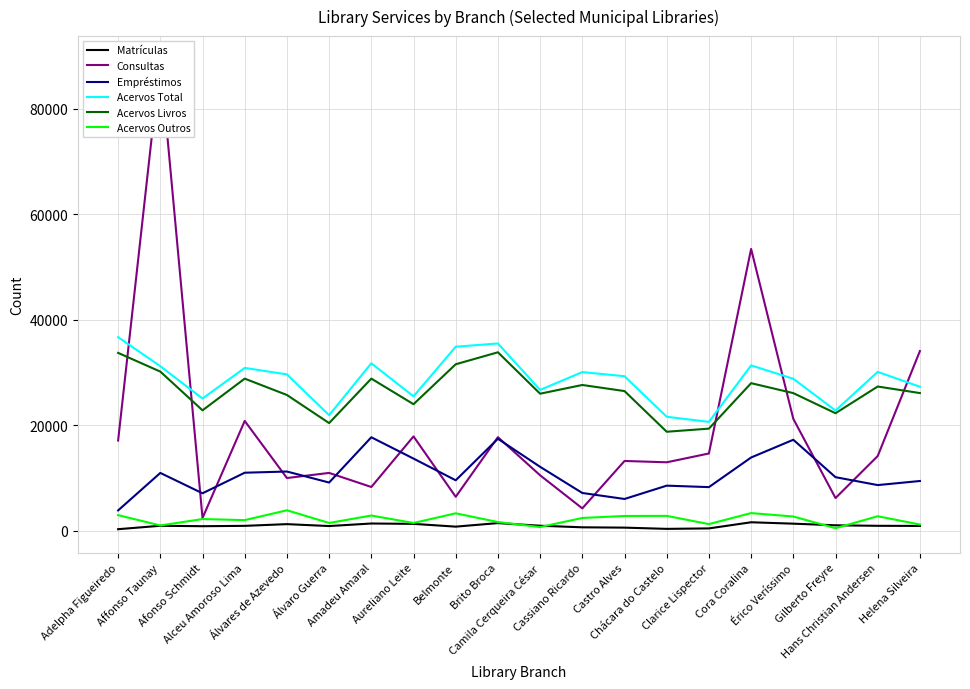

True or false: Consultas and Acervos Outros intersect in this chart.

False